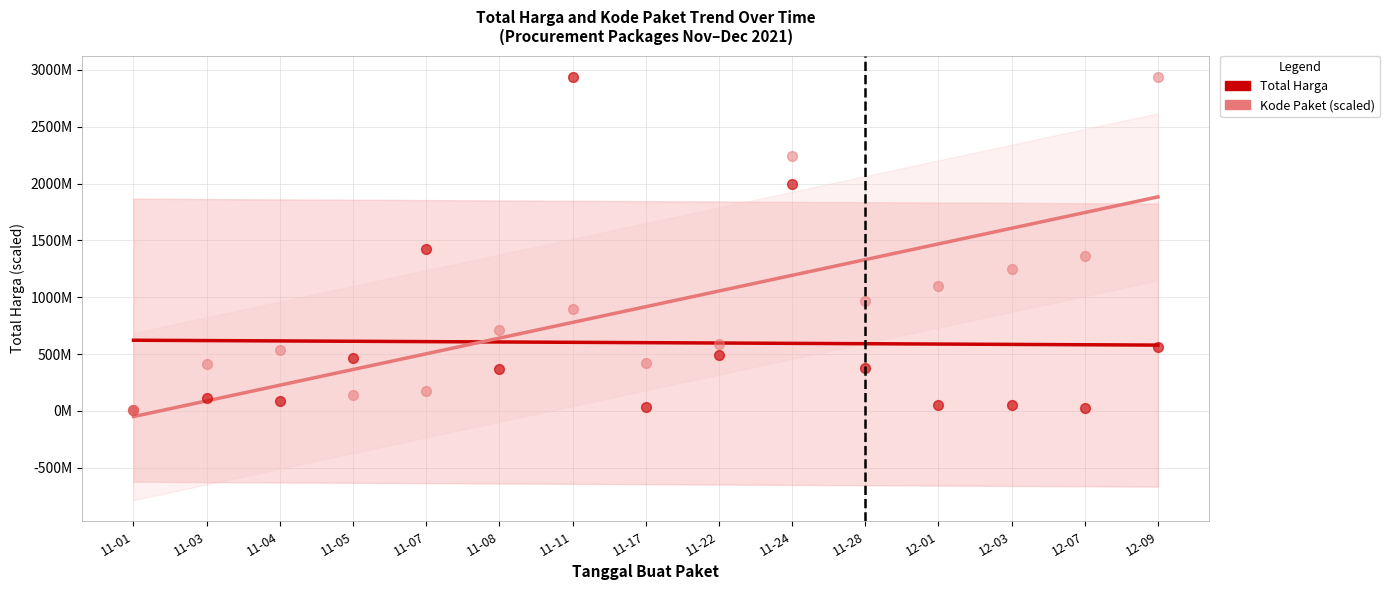

What are all the series names shown in the legend?

Total Harga, Kode Paket (scaled)